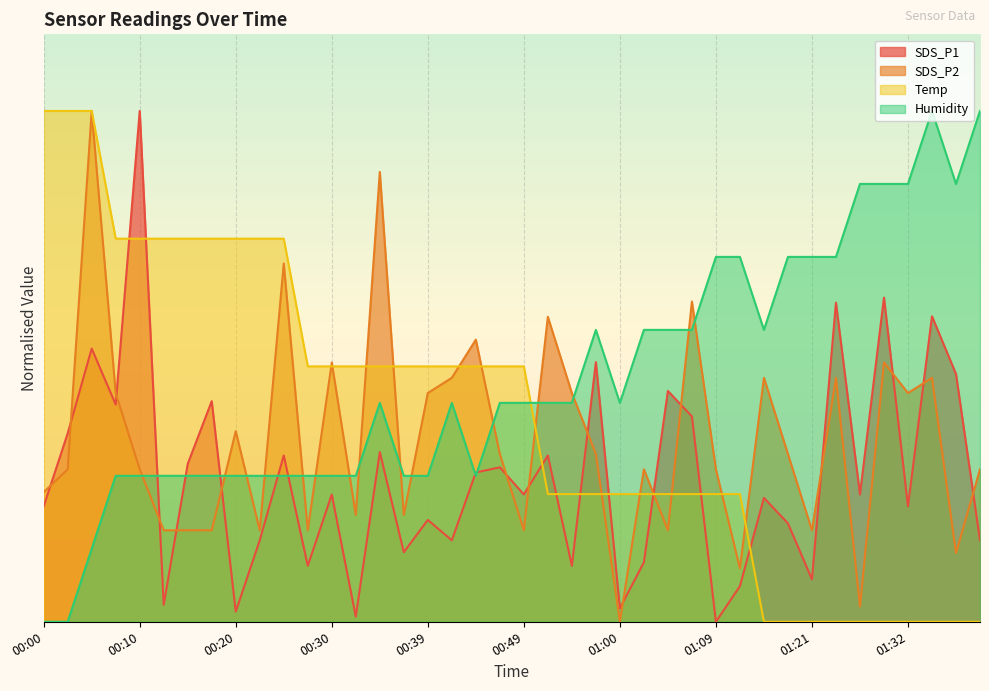

How many interior local peaks does the Humidity series have?

4